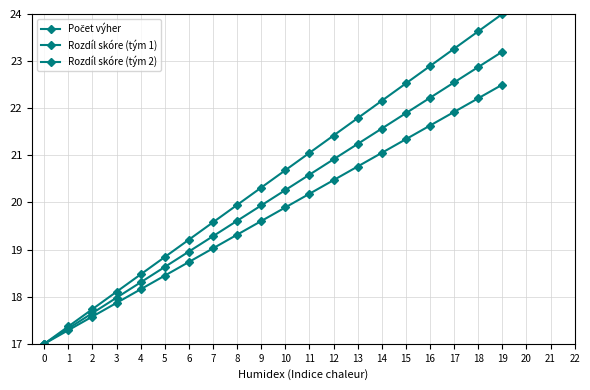

Rank the categories by Rozdíl skóre (tým 1) value from lowest to highest.

0, 1, 2, 3, 4, 5, 6, 7, 8, 9, 10, 11, 12, 13, 14, 15, 16, 17, 18, 19